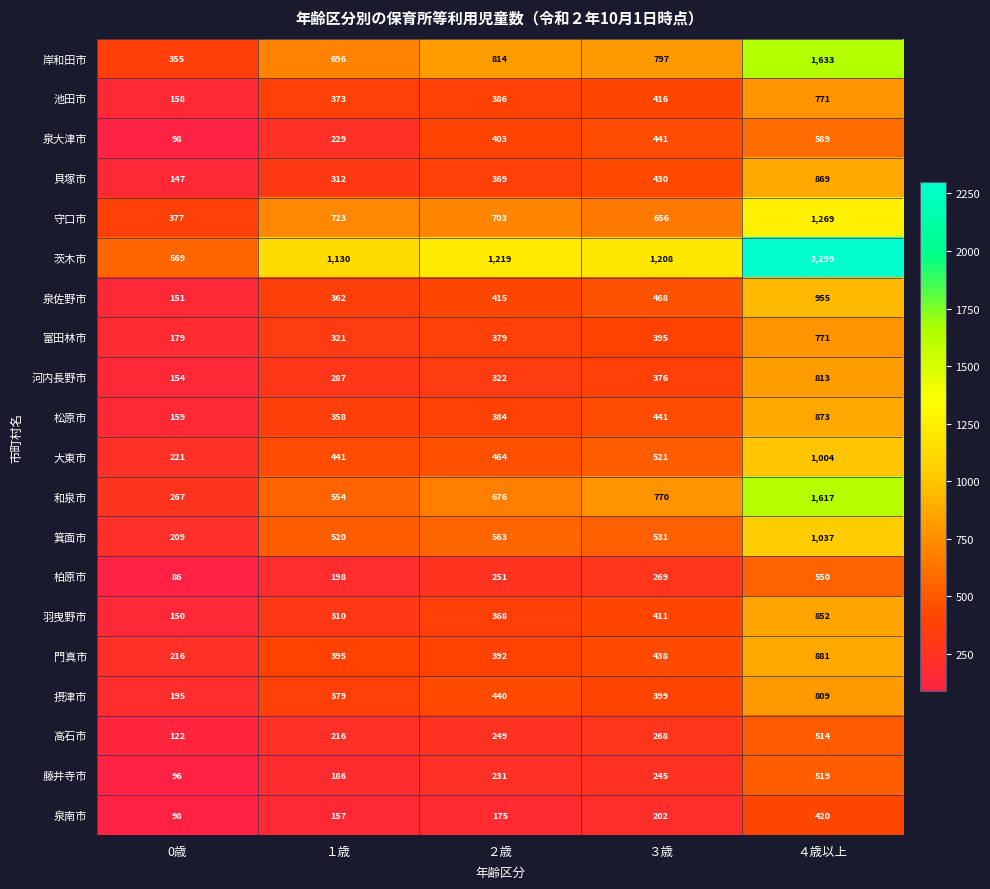

What is the sum of all 高石市 values?

1369